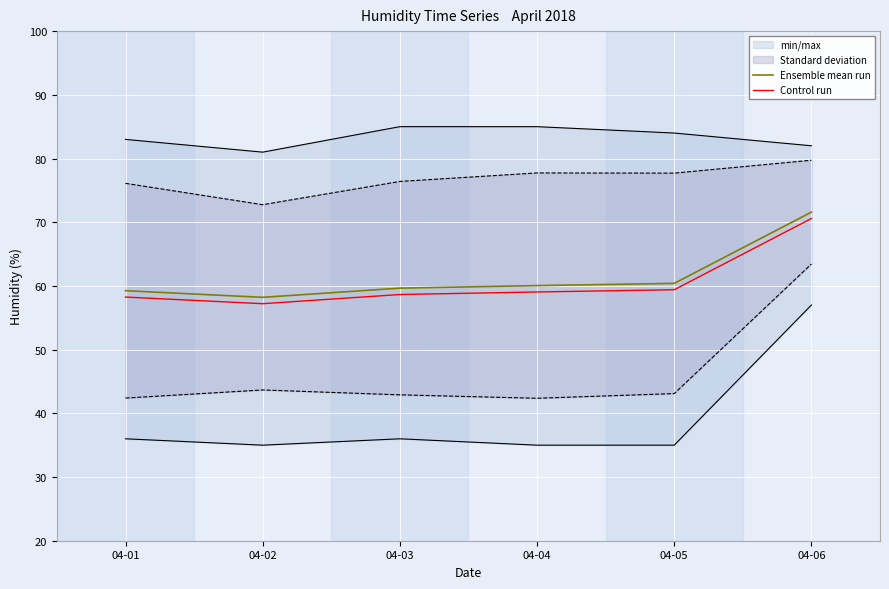

Which series has the largest range (max minus min)?

Ensemble mean run